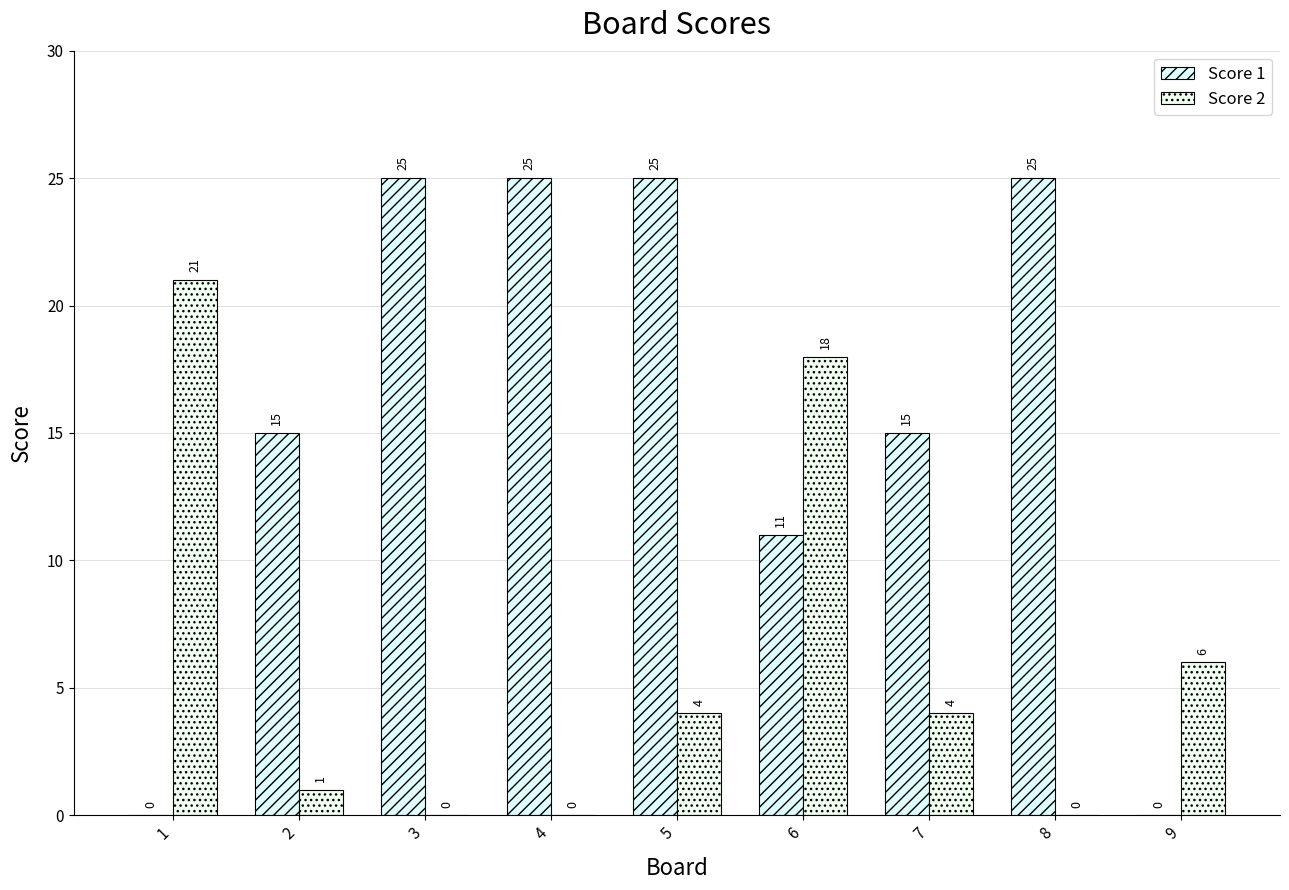

What is the maximum value for Score 1?

25